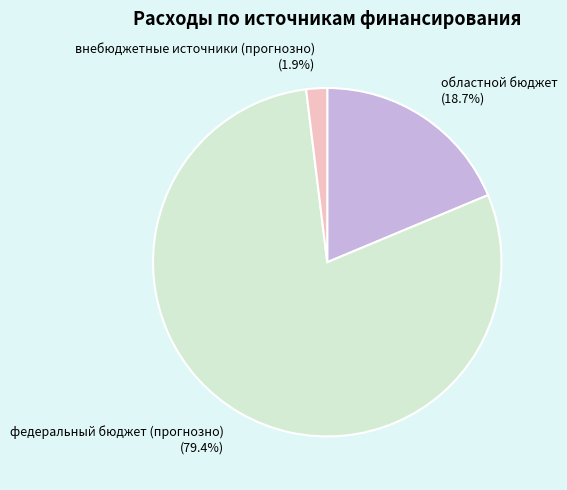

How many segments does this pie chart have?

3